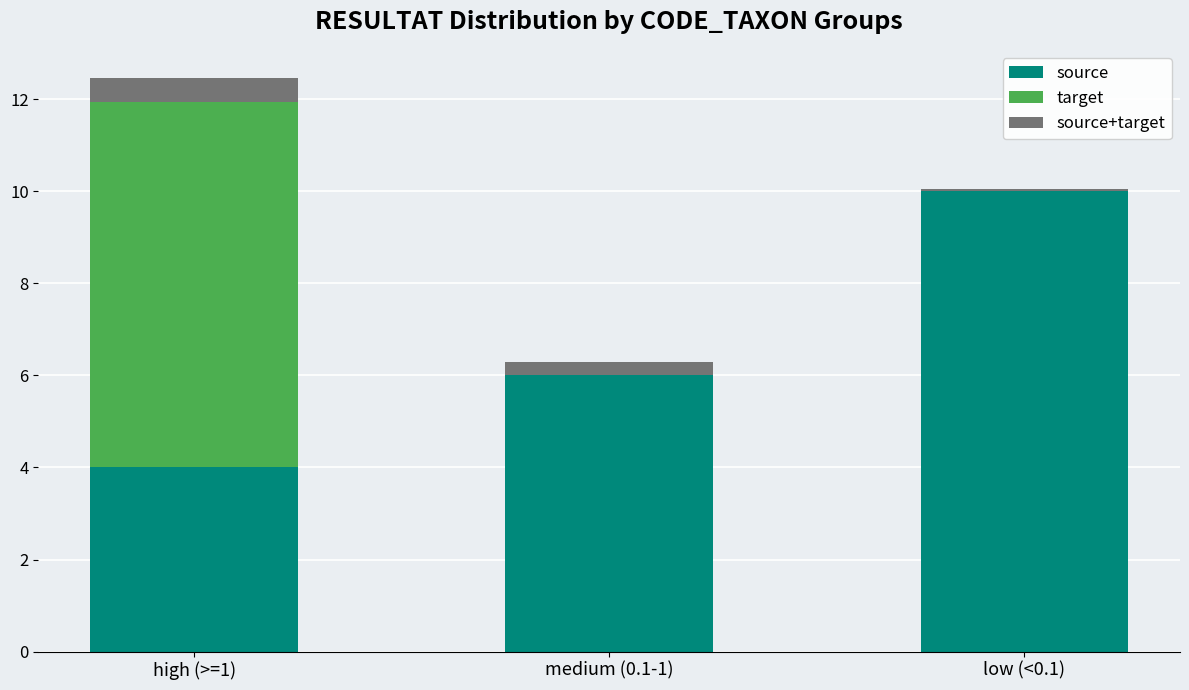

What is the total value across all series at medium (0.1-1)?

6.3